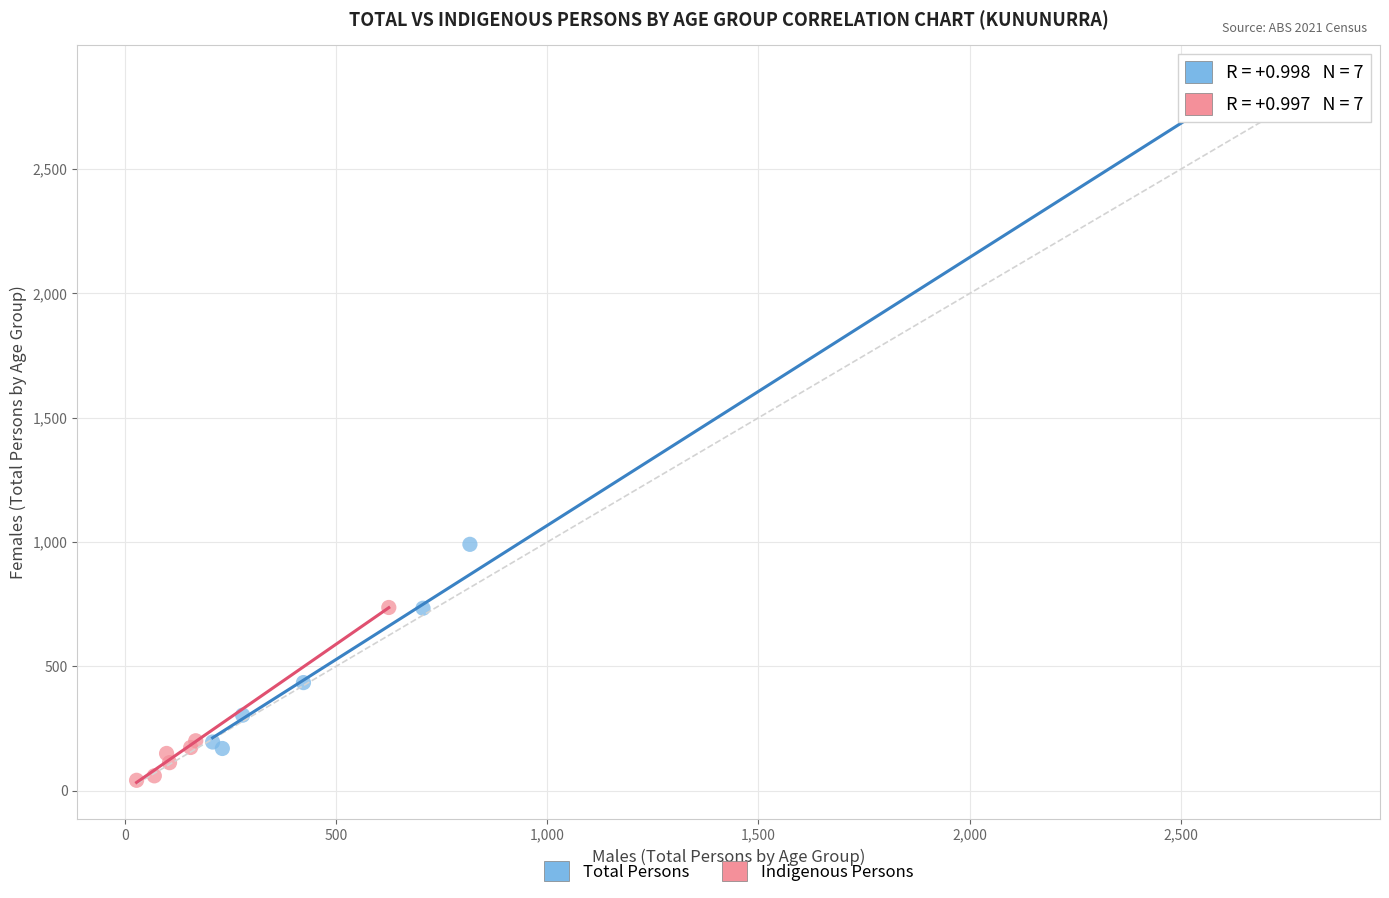

Which series reaches the maximum Y coordinate?

Total Persons